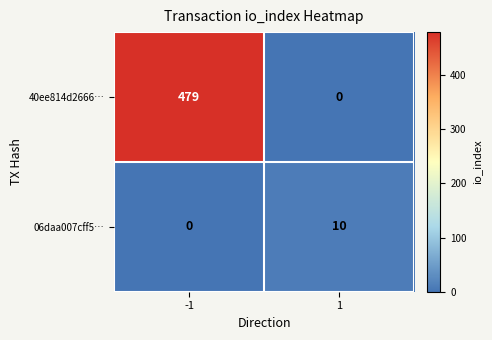

Rank the series at -1 from lowest to highest value.

06daa007cff5…, 40ee814d2666…